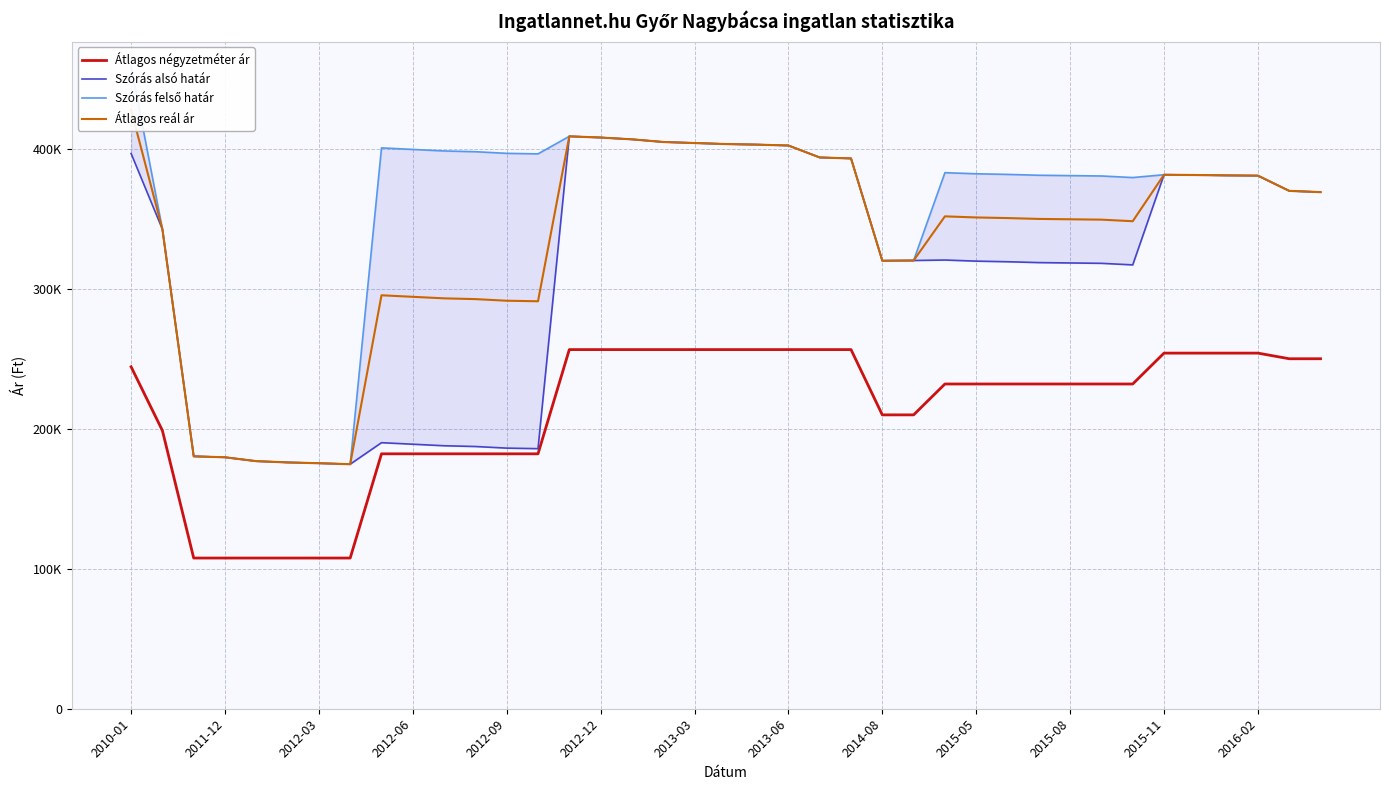

True or false: Szórás felső határ has a value of 545385 at 2015-05.

False